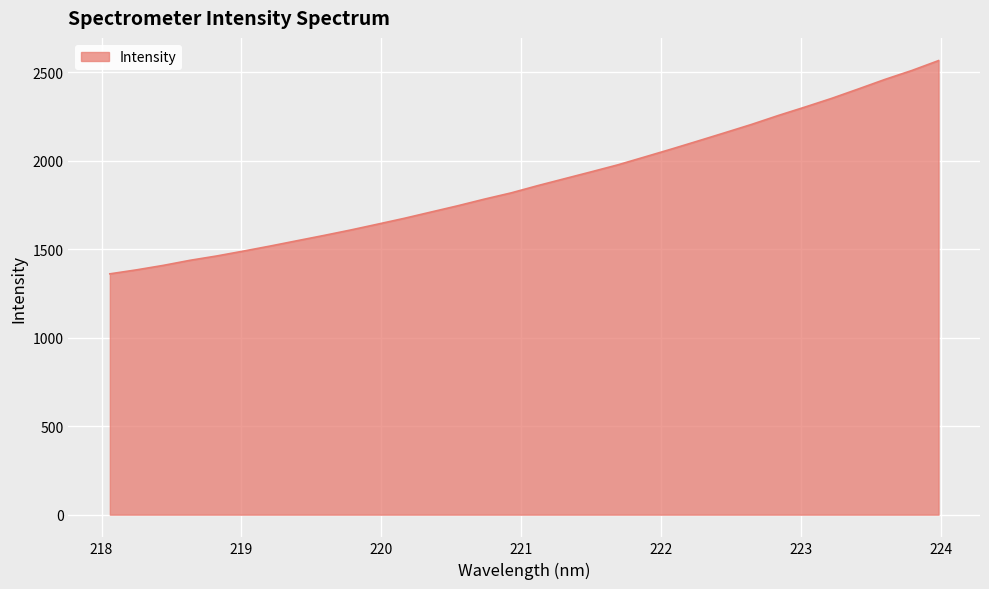

What is the greatest value displayed?

2565.9